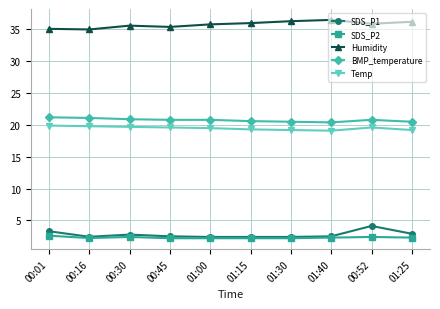

Where is the first local minimum for SDS_P1?

00:16